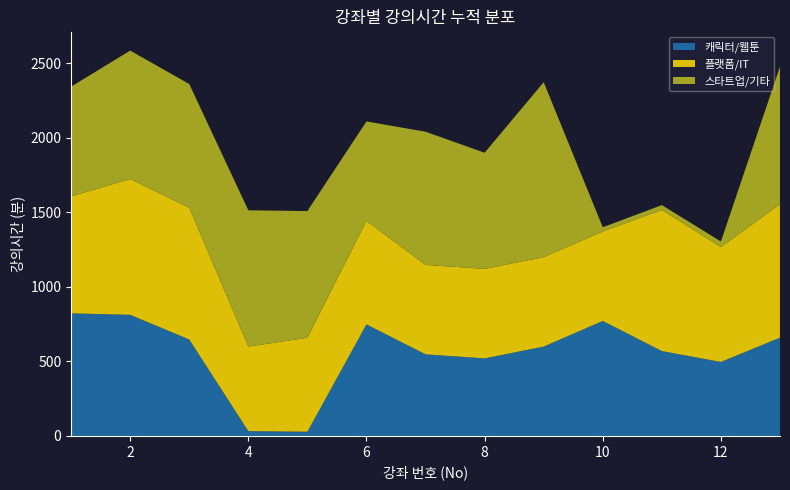

What is the total value across all series at 8?

1899.0